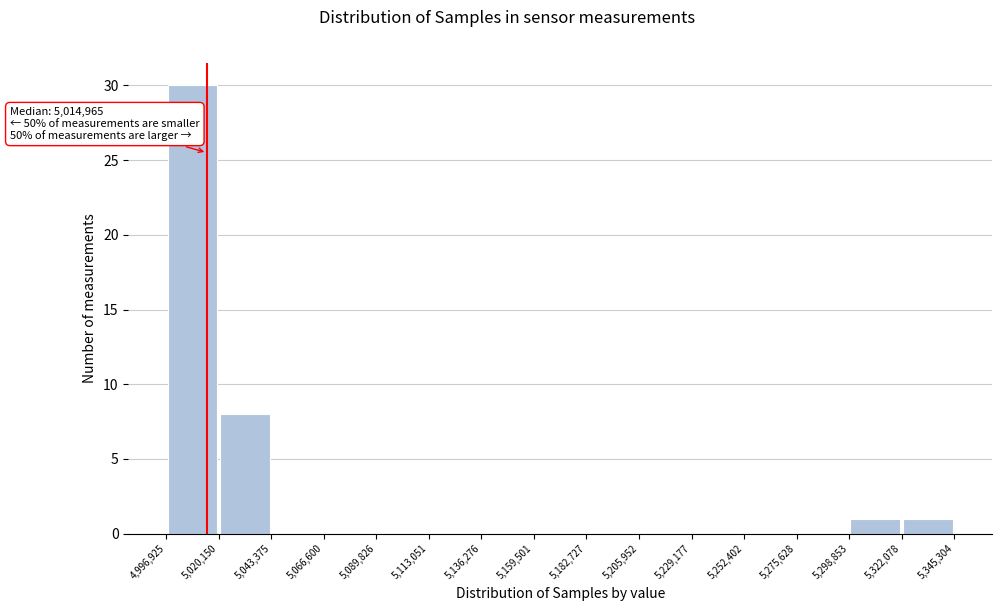

Over which range of the x-axis is the bar tallest?

4,996,925 to 5,020,150